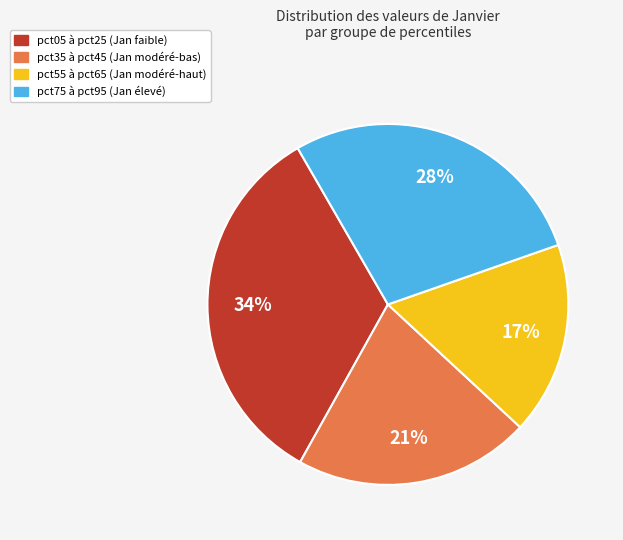

To the nearest percent, what is the average slice percentage?

25%